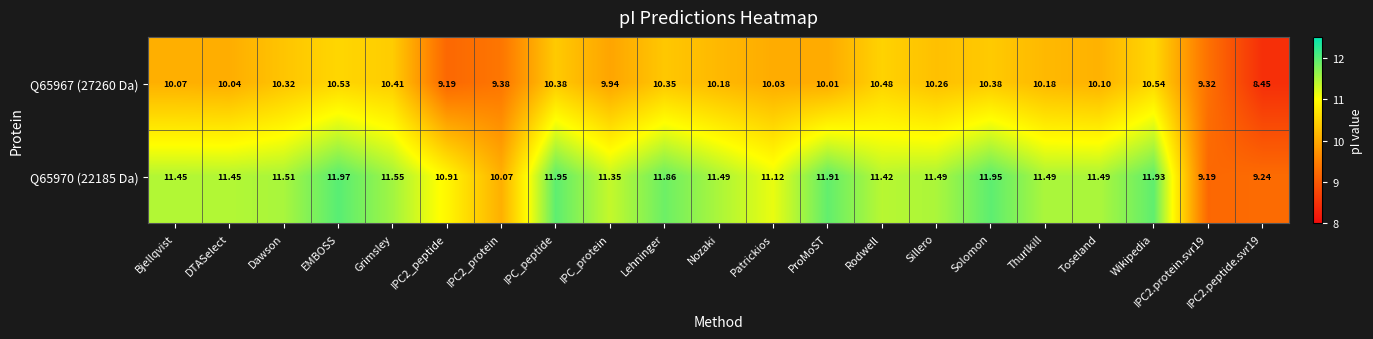

At which label does Q65970 (22185 Da) reach its peak?

EMBOSS